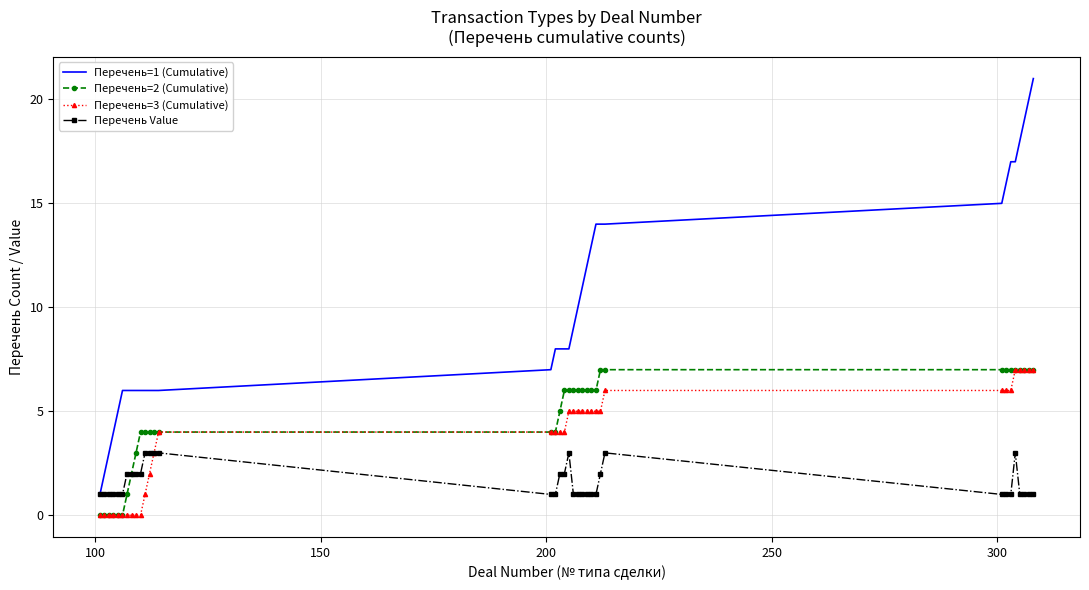

Which series has the widest spread of values?

Перечень=1 (Cumulative)